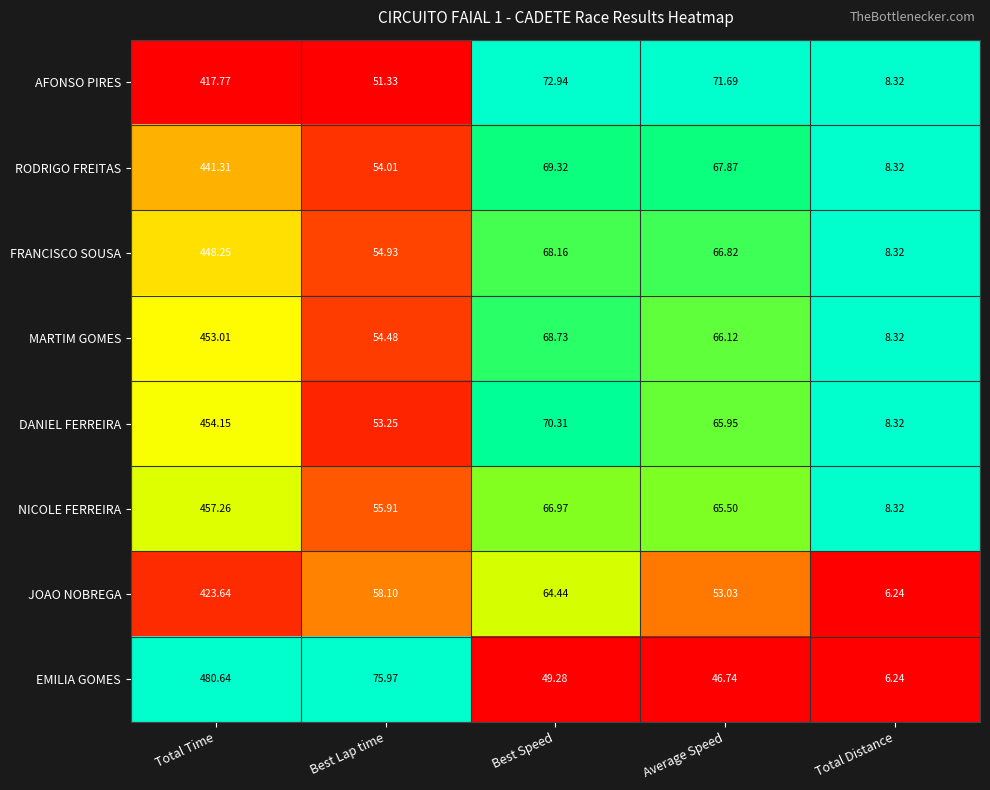

List the labels in order of EMILIA GOMES value, smallest first.

Total Distance, Average Speed, Best Speed, Best Lap time, Total Time